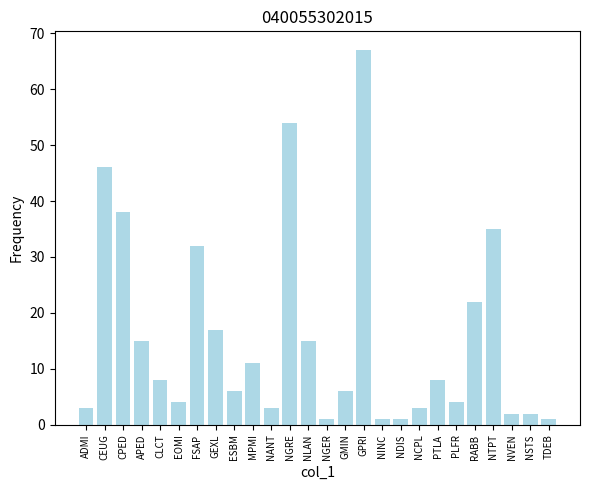

Which has a higher value, RABB or NCPL?

RABB